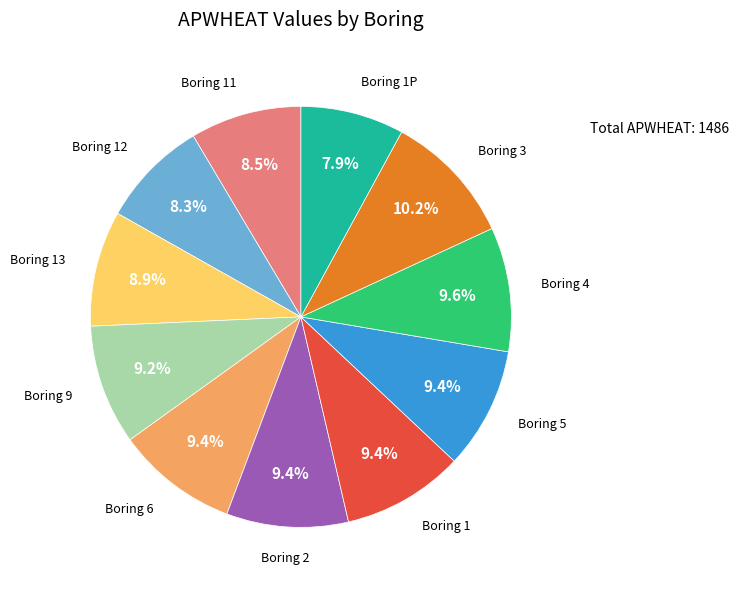

Does any single category account for the majority?

No